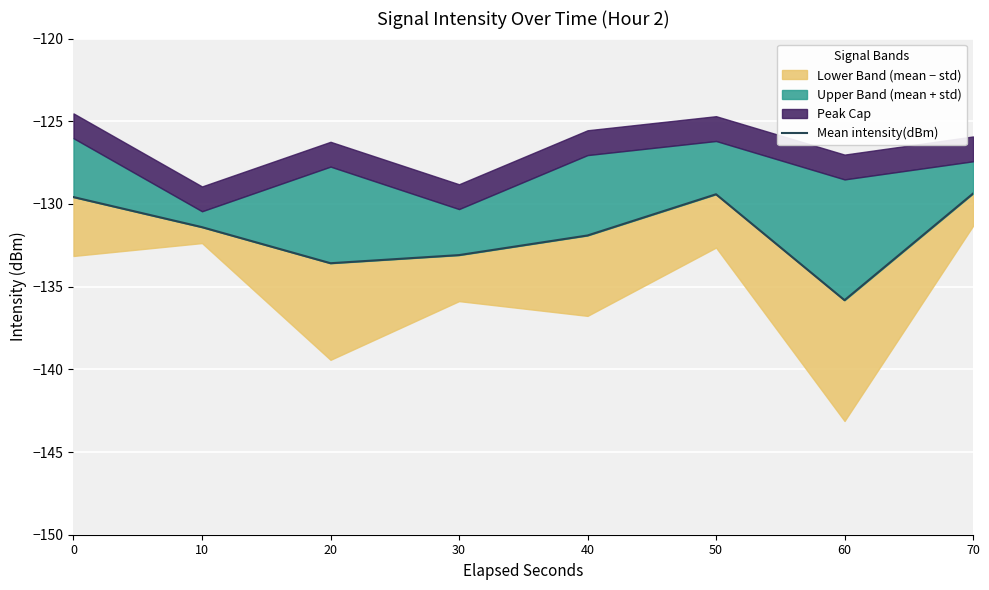

Where is the first local minimum?

20